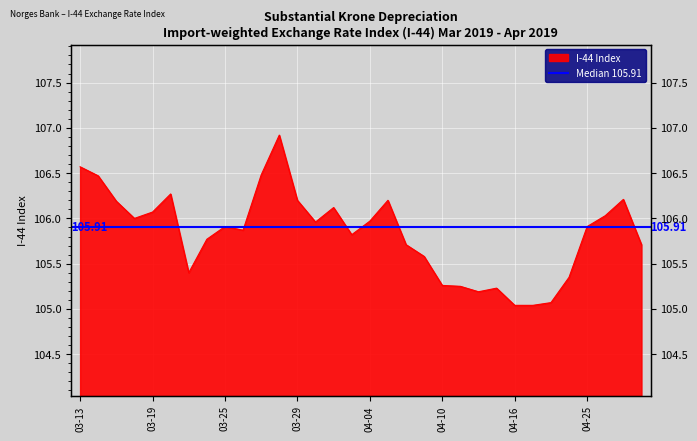

How many lines are shown in the chart?

1